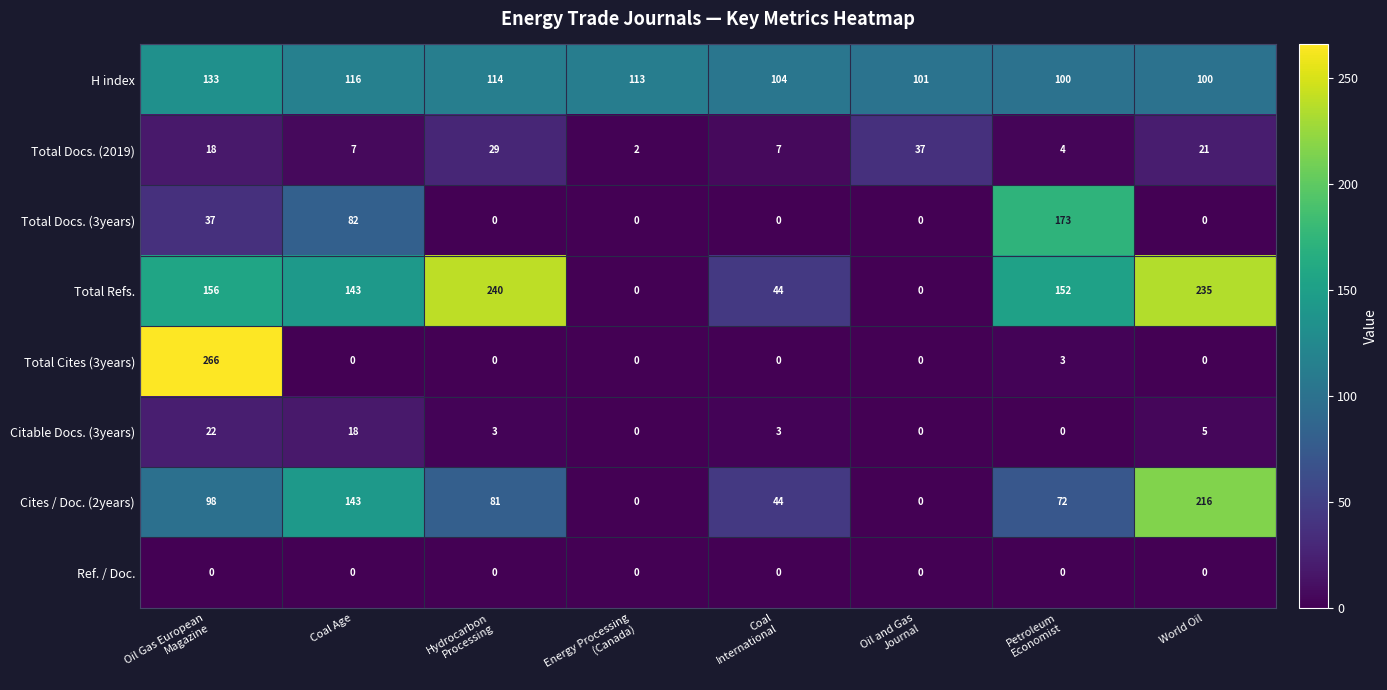

At how many categories does at least one series exceed 49?

8